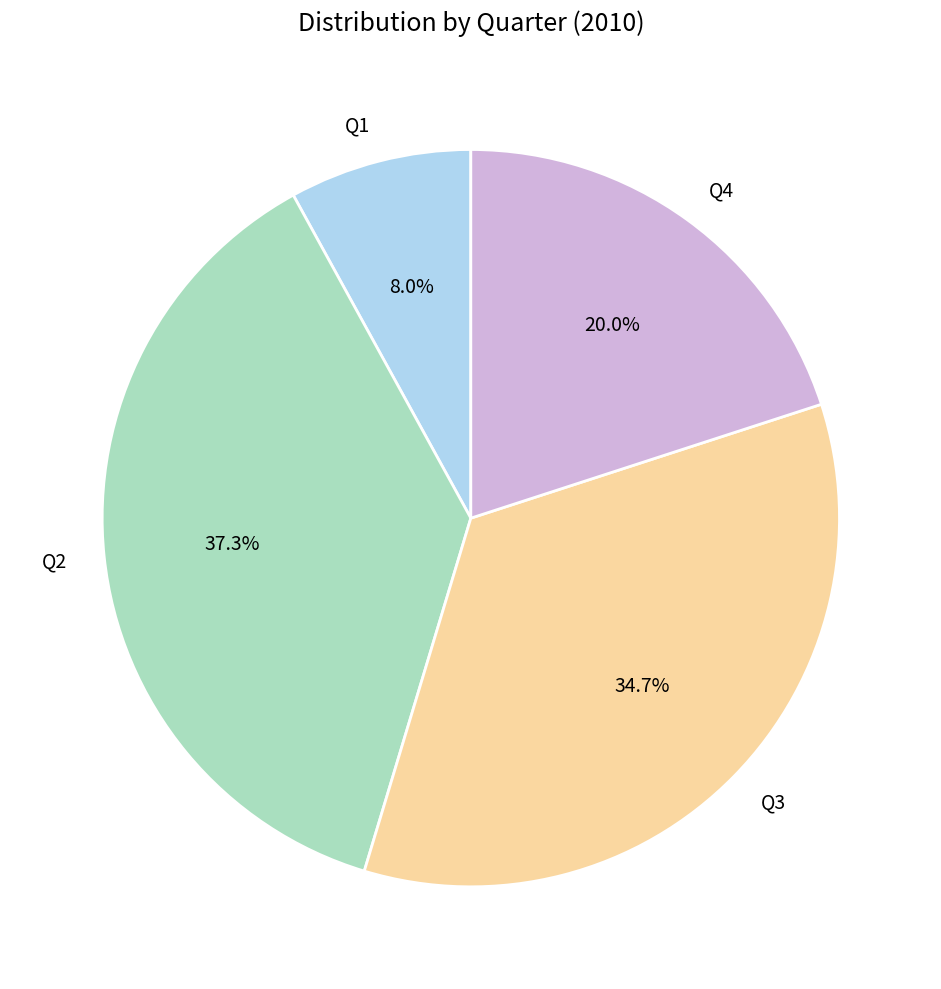

Approximately how many times larger is the value at Q1 compared to Q2?

0.2